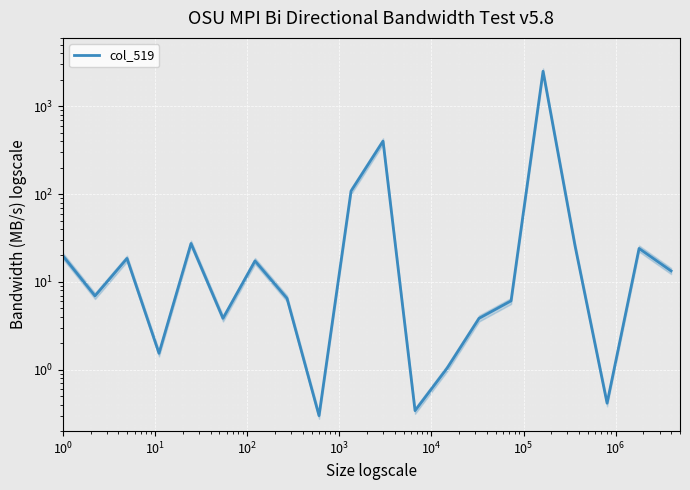

How many interior local peaks (higher than both neighbors) does the data have?

6